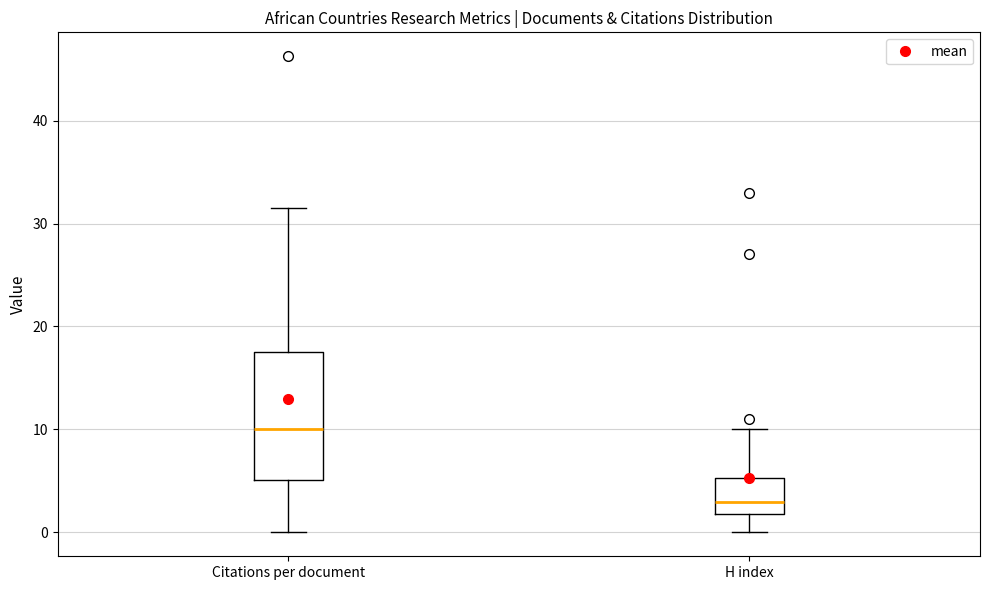

Which box has the lowest median line?

H index